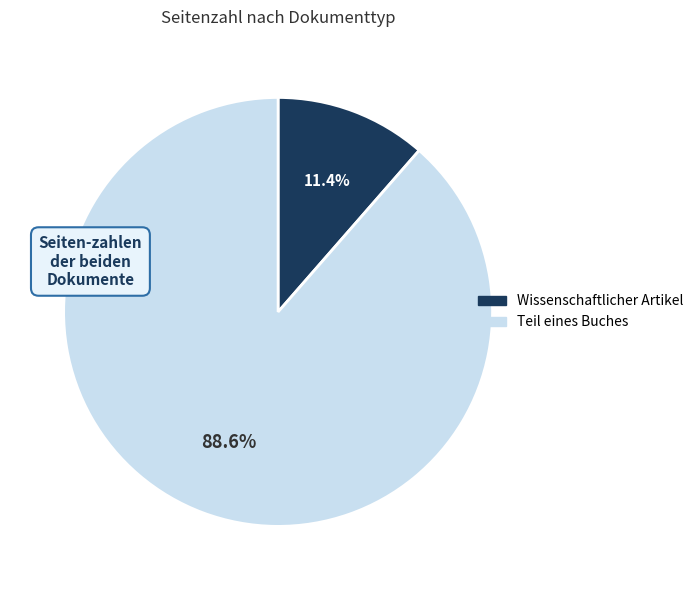

To the nearest percent, what is the combined percentage of Wissenschaftlicher Artikel and Teil eines Buches?

100%